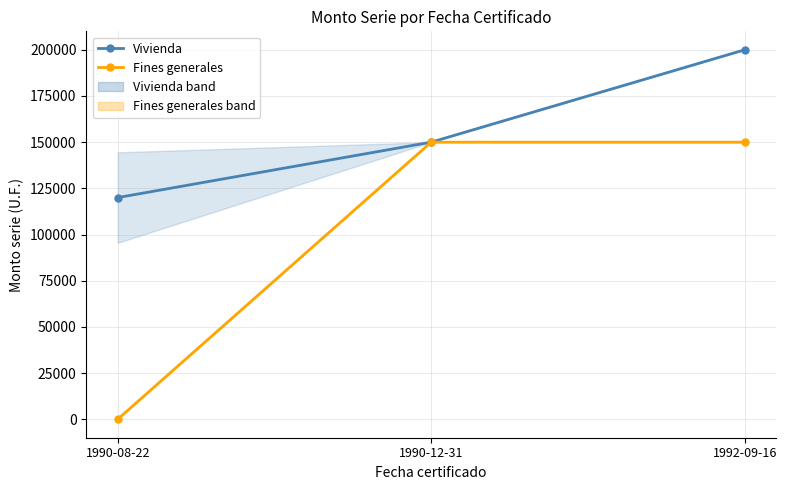

At 1990-12-31, list the series in order from largest to smallest.

Vivienda, Fines generales